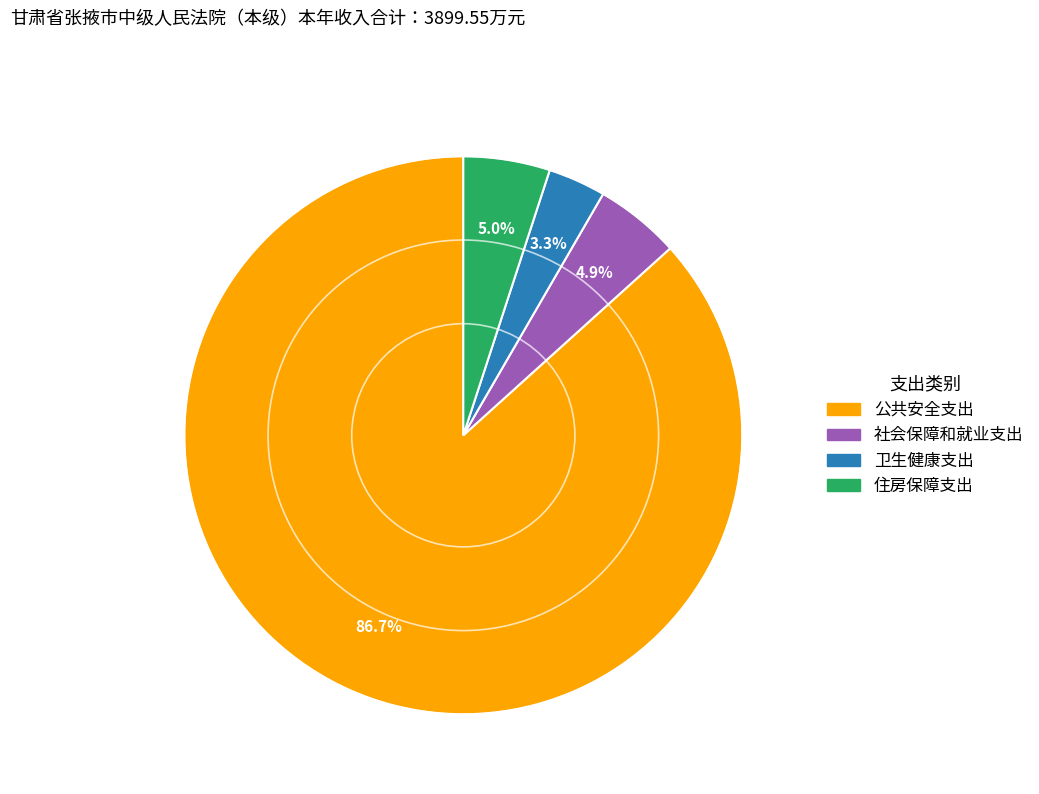

To the nearest percent, what percentage of the pie is 住房保障支出?

5%